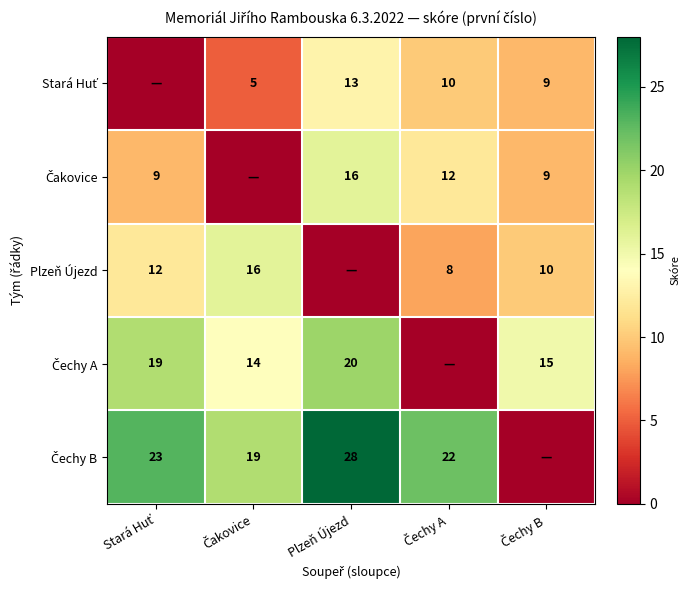

What is the maximum value for Čakovice?

16